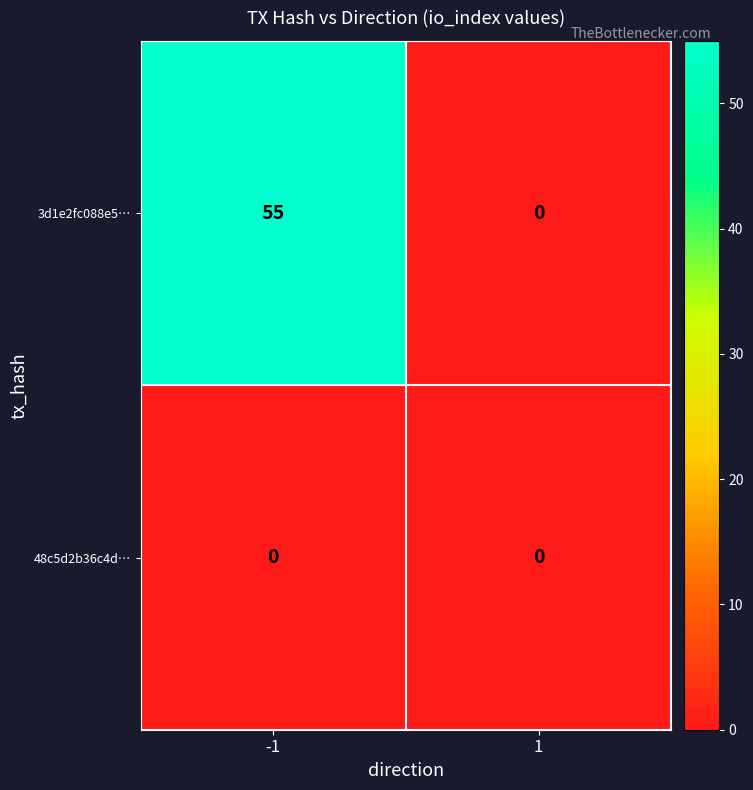

List the series in order of their overall mean, highest first.

3d1e2fc088e5…, 48c5d2b36c4d…